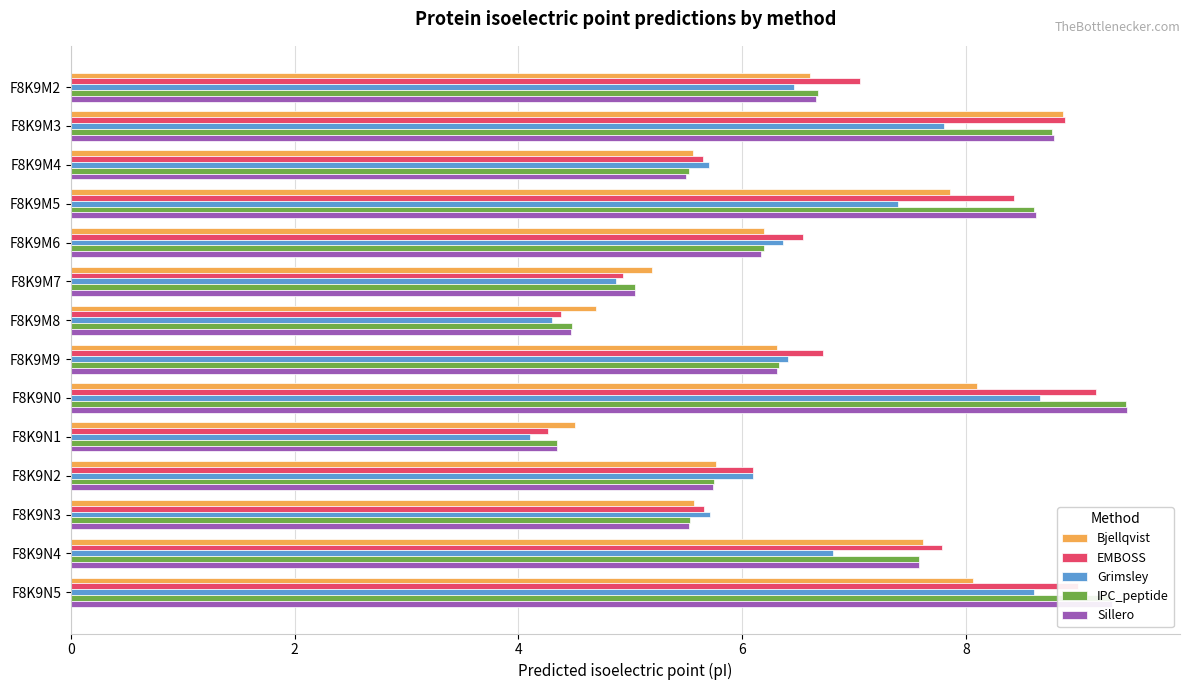

Which series has the widest spread of values?

Sillero